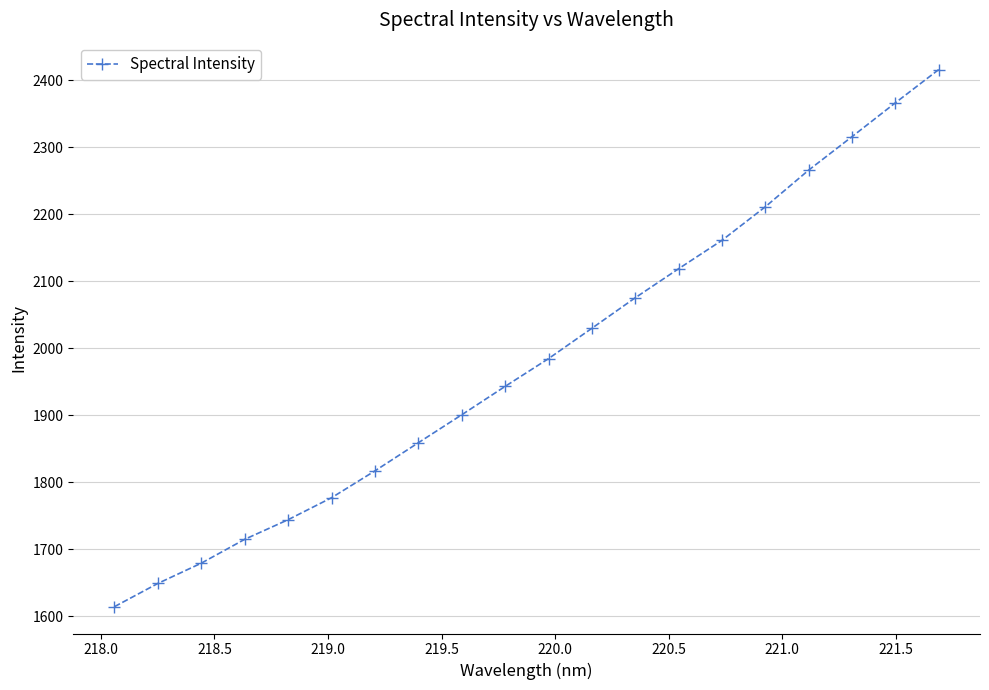

What is the minimum value shown in the chart?

1614.0